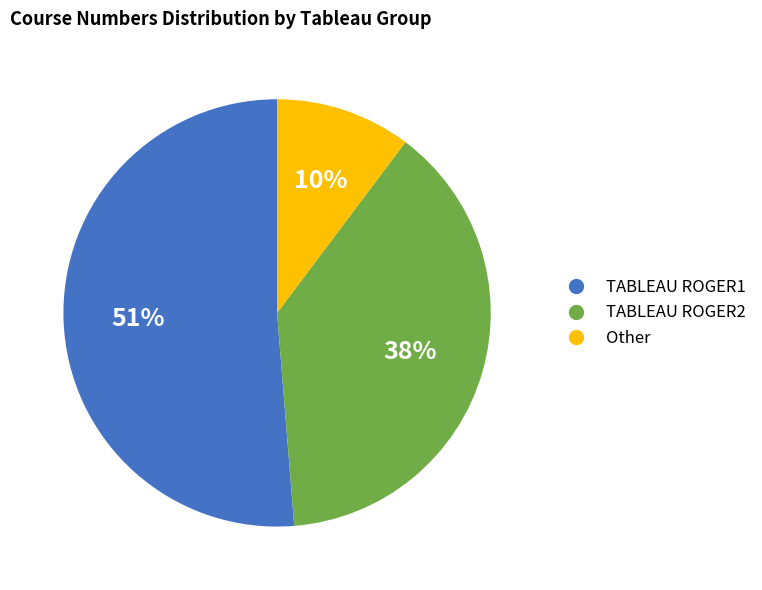

Which category accounts for the majority?

TABLEAU ROGER1